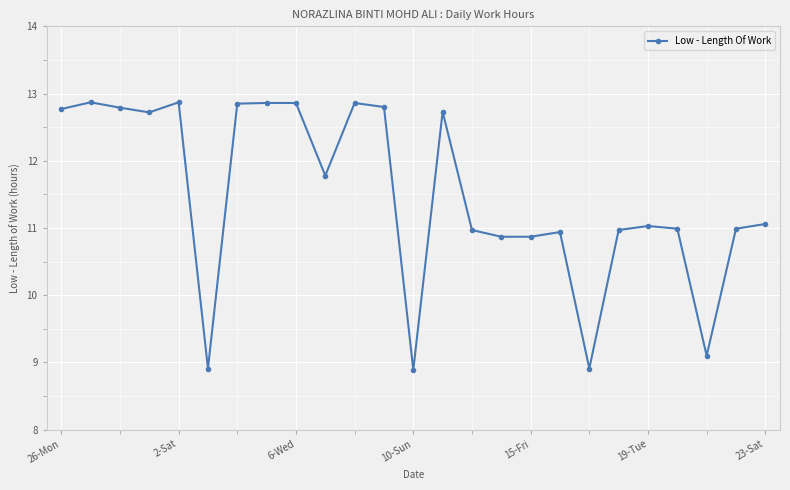

What is the maximum value shown in the chart?

12.9